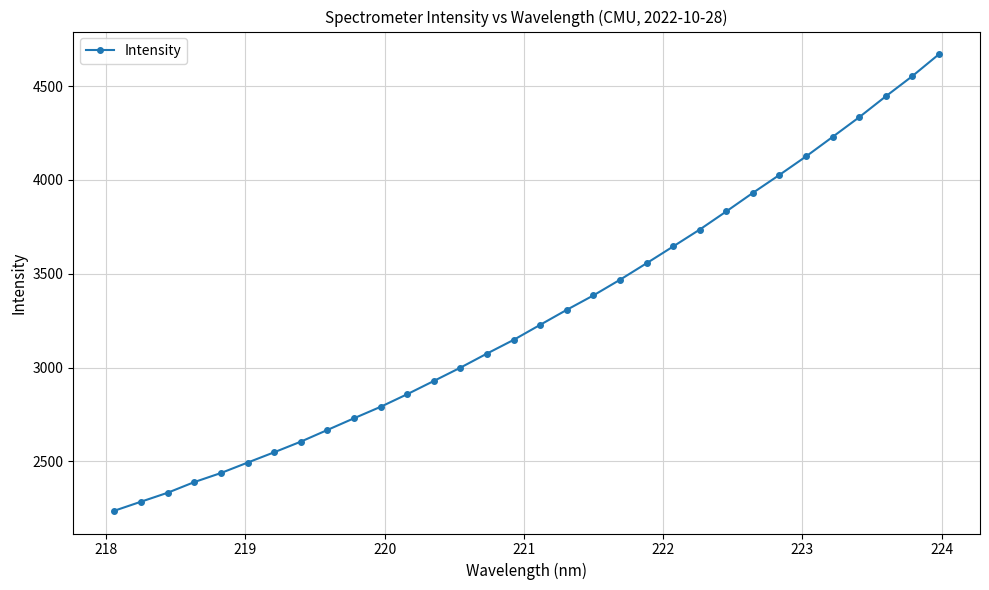

What is the sum of all values?

104998.0